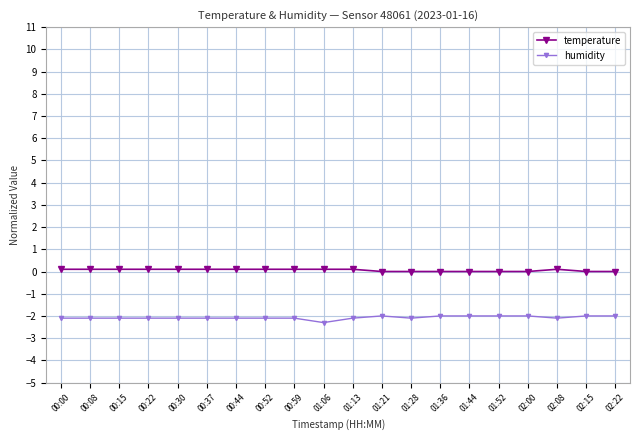

What is the lowest value of the humidity series?

-2.3